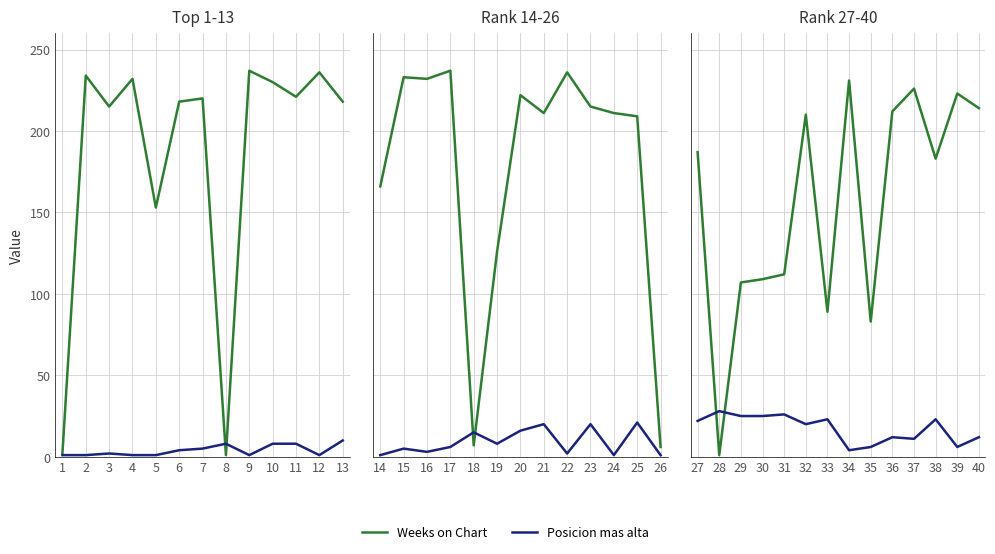

Which series changed the most between 27 and 40?

Weeks on Chart